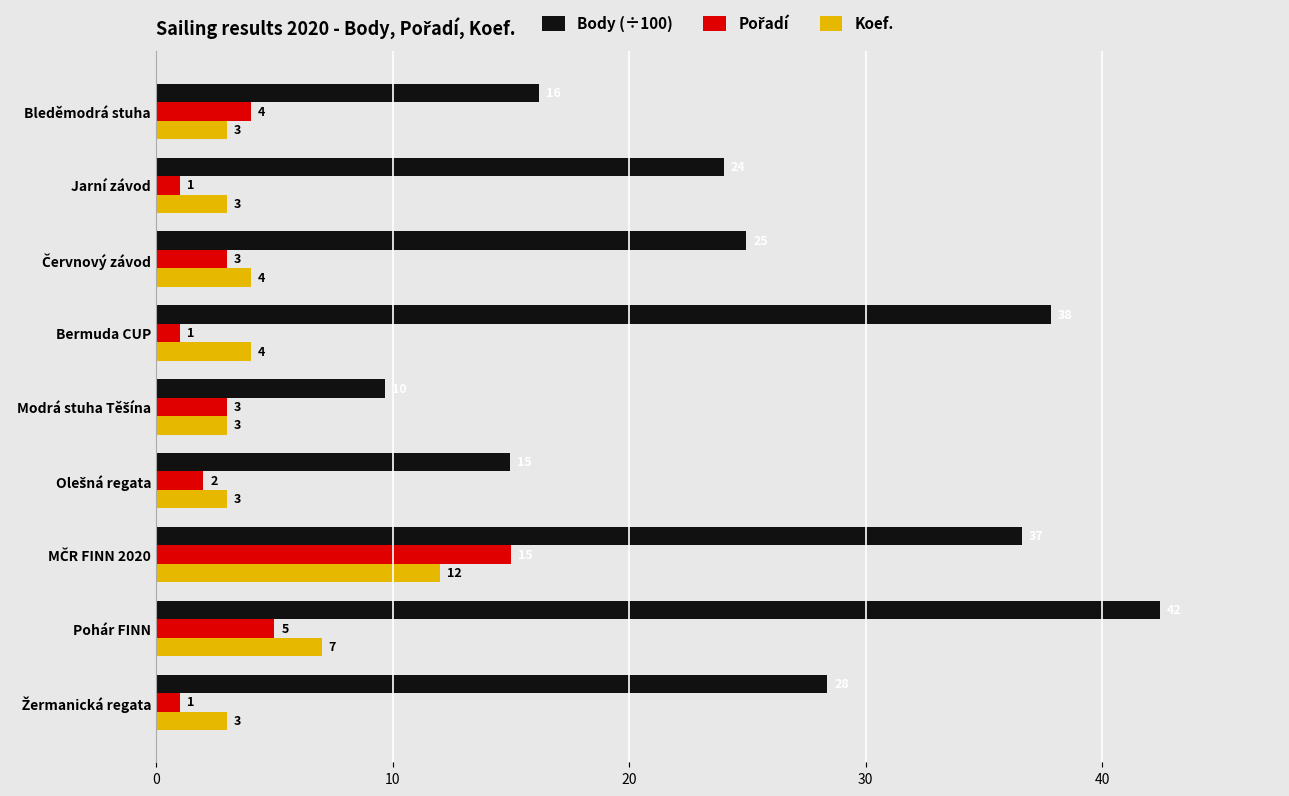

Which category has the highest value across all series?

Pohár FINN